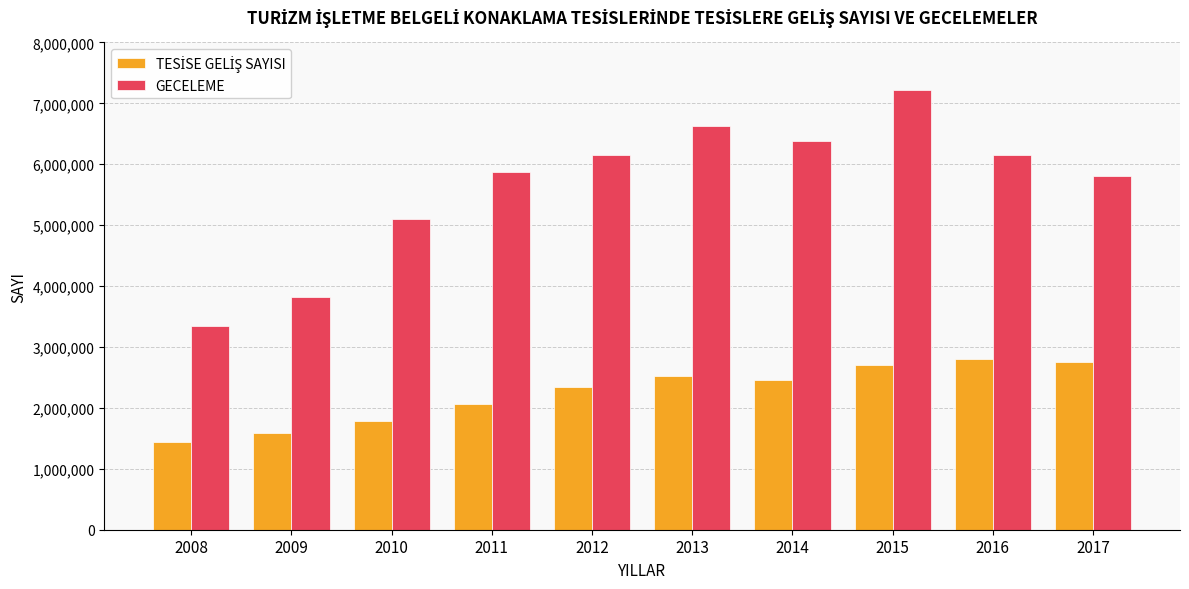

Which series changed the most between 2008 and 2015?

GECELEME